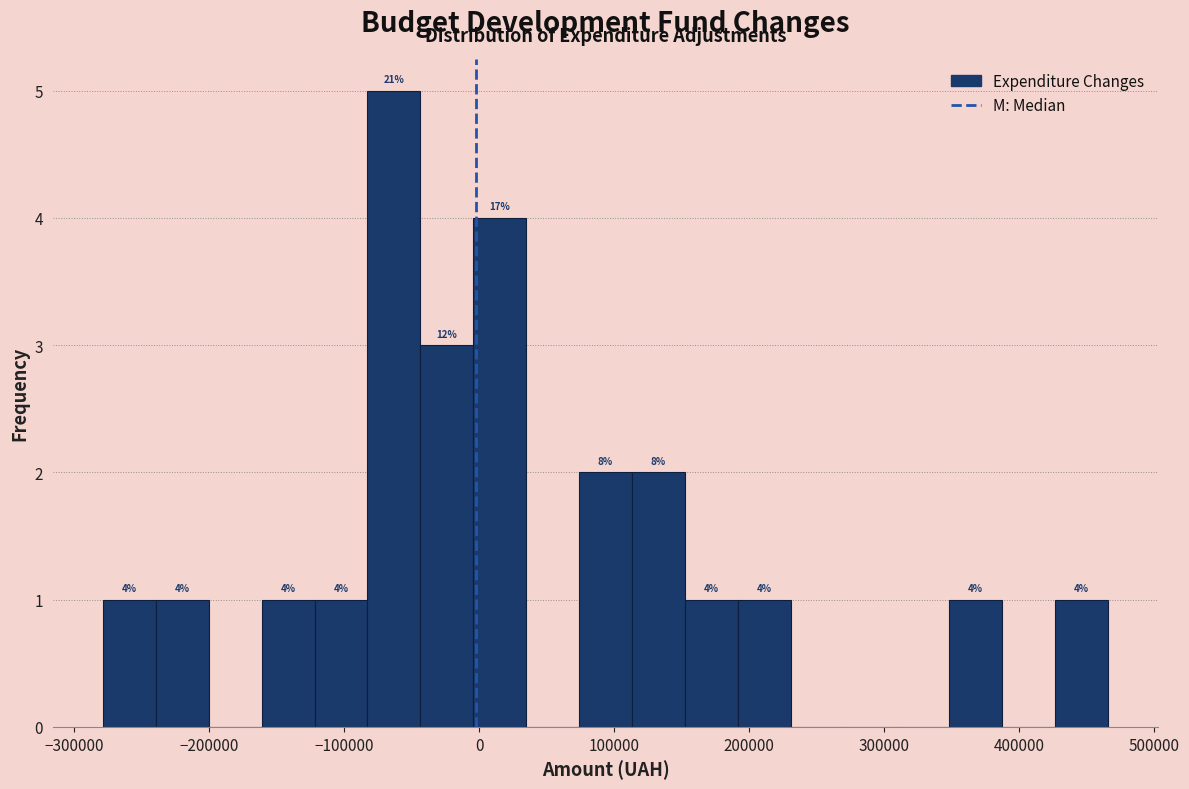

Around what value on the x-axis is the tallest bar? Give the approximate position of its centre, as read against the axis.

-60000